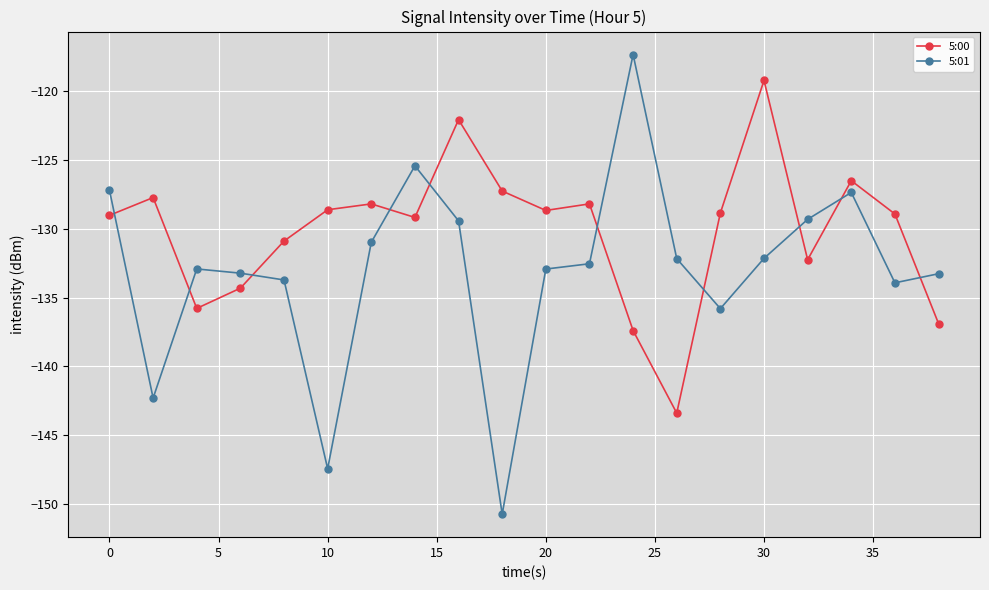

How many interior local peaks does the 5:00 series have?

6